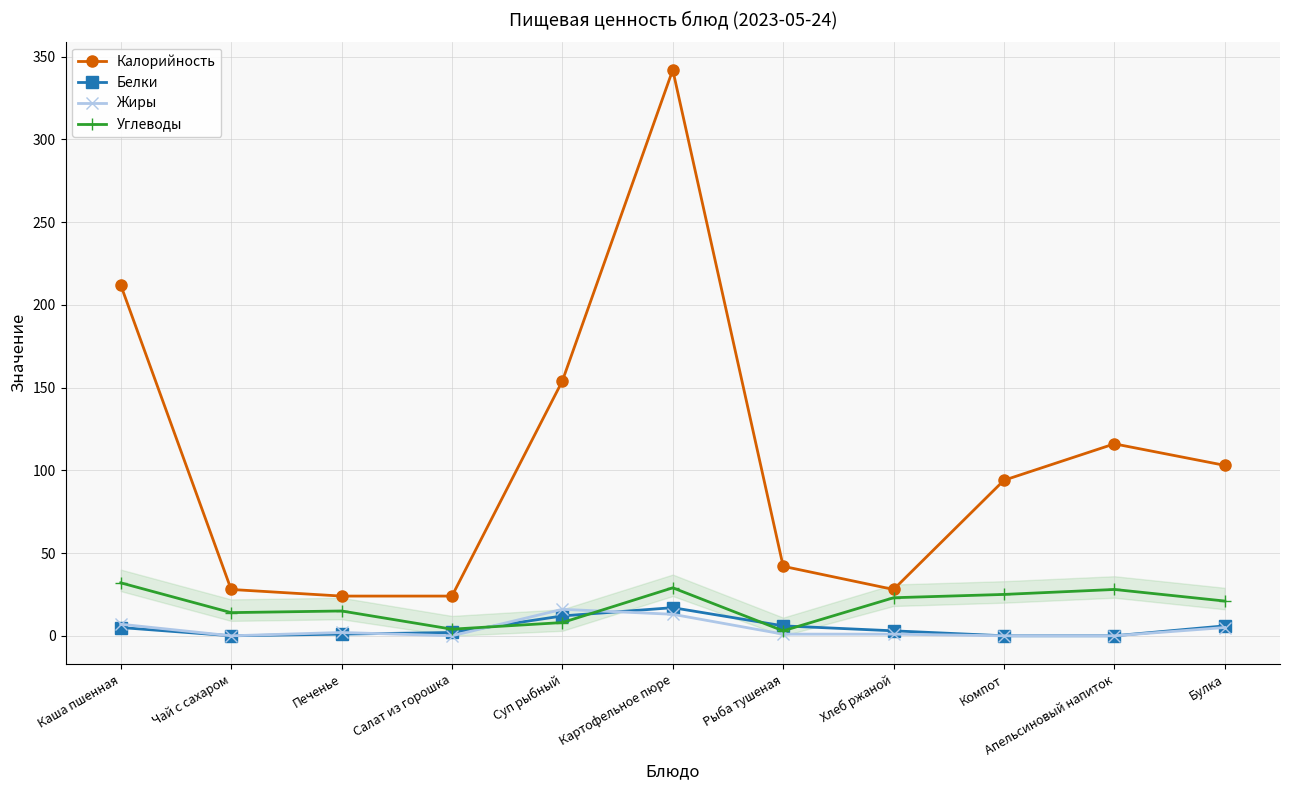

True or false: Белки and Калорийность intersect in this chart.

False